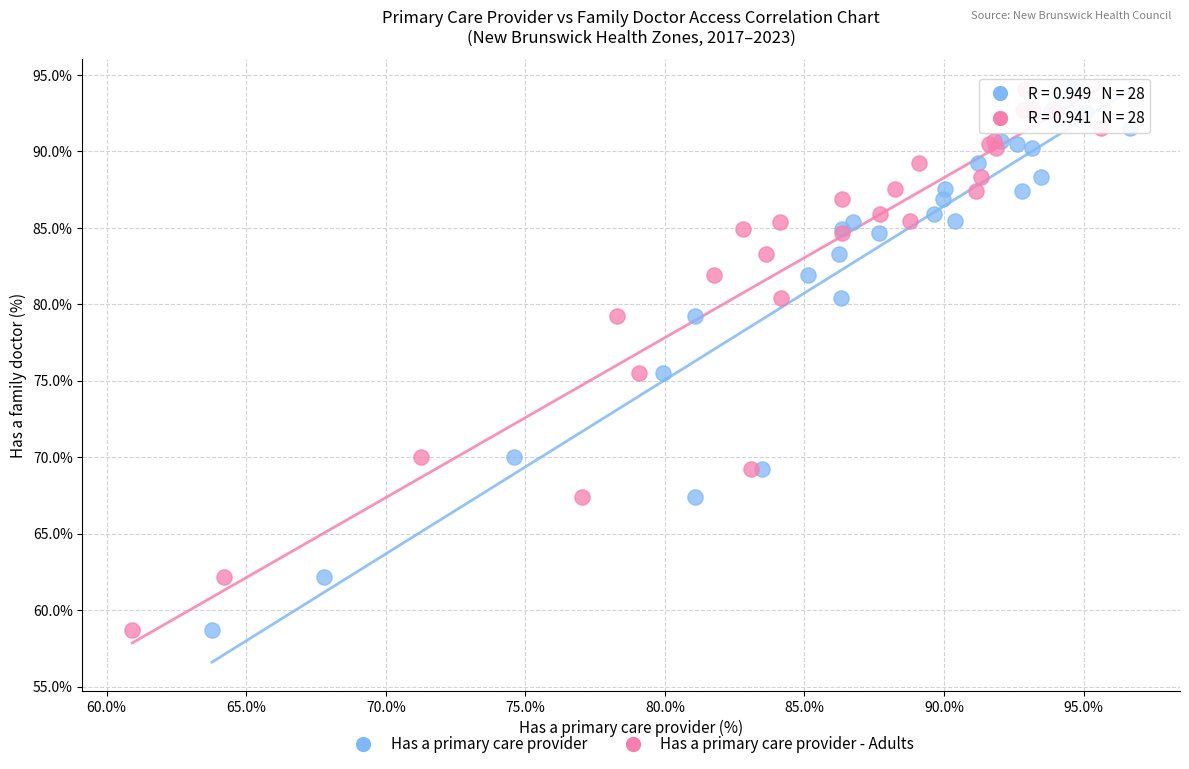

What are all the series names shown in the legend?

Has a primary care provider, Has a primary care provider - Adults